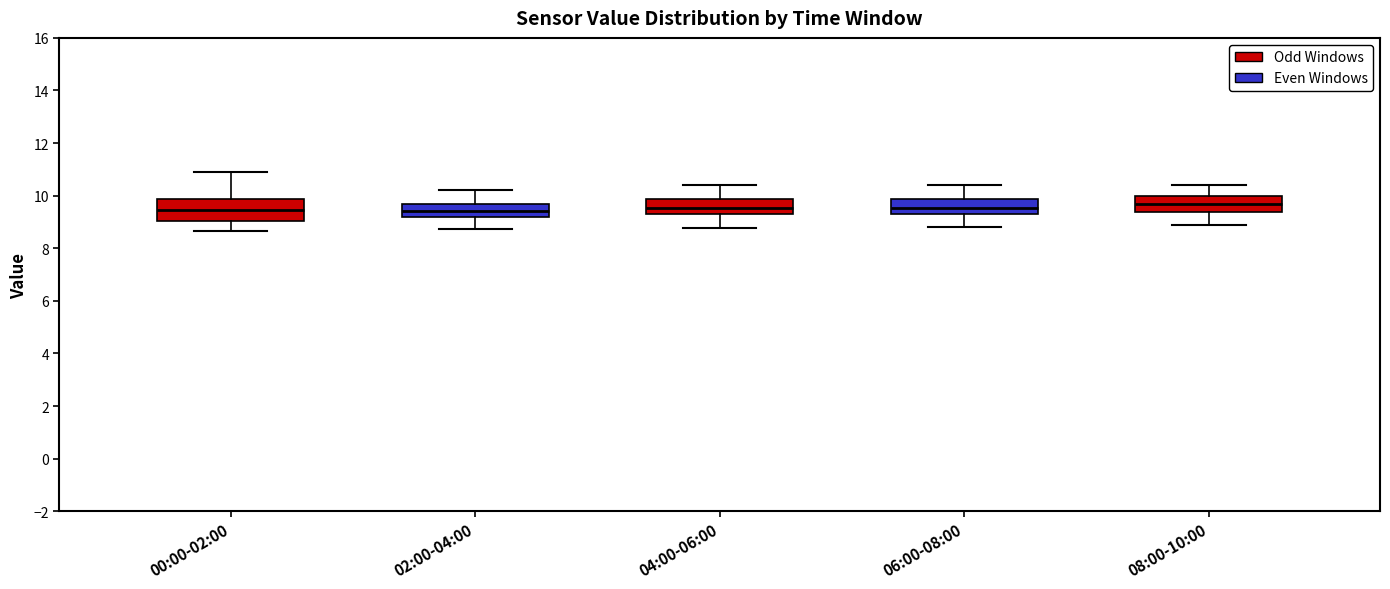

Reading left to right, read every box against the y-axis: the position of its median line, the range the box covers, and the ends of its whiskers. The values are not printed on the chart, so give them approximately, as read against the axis.

00:00-02:00: median 9.4, box 9.0 to 9.8, whiskers 8.6 to 11.0
02:00-04:00: median 9.4, box 9.2 to 9.6, whiskers 8.8 to 10.2
04:00-06:00: median 9.6, box 9.2 to 9.8, whiskers 8.8 to 10.4
06:00-08:00: median 9.6, box 9.2 to 9.8, whiskers 8.8 to 10.4
08:00-10:00: median 9.6, box 9.4 to 10.0, whiskers 9.0 to 10.4